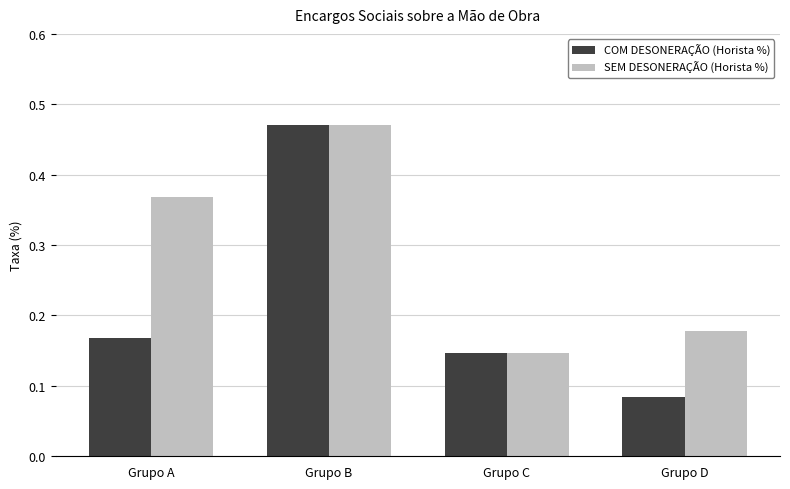

The COM DESONERAÇÃO (Horista %) series shows 0.3 at Grupo C. True or false?

False